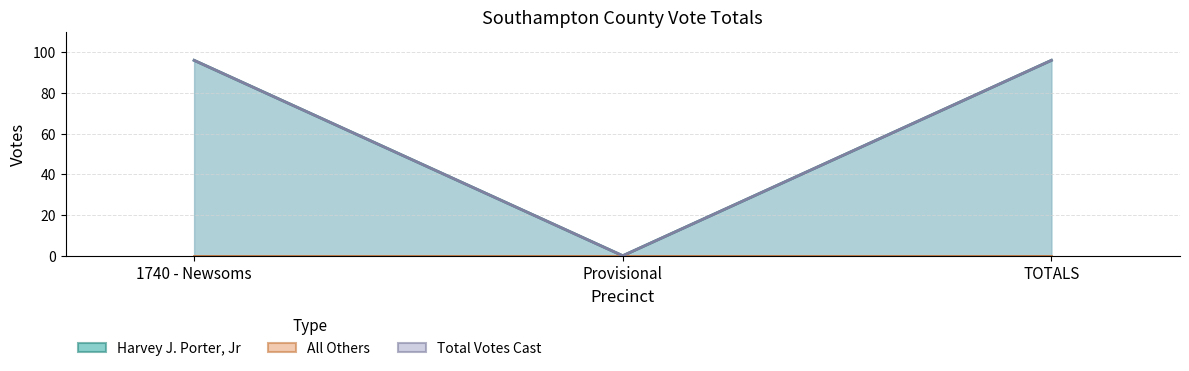

How many Total Votes Cast values are between 0 and 96?

3